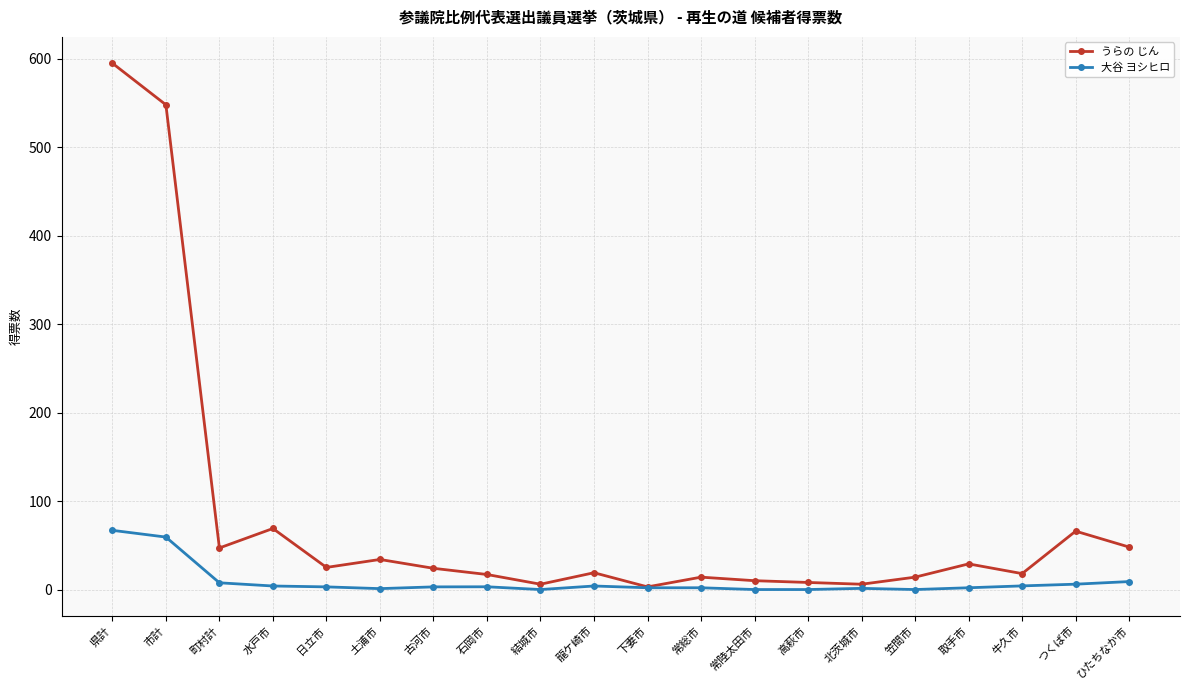

Rank the series by their maximum value, from highest to lowest.

うらの じん, 大谷 ヨシヒロ